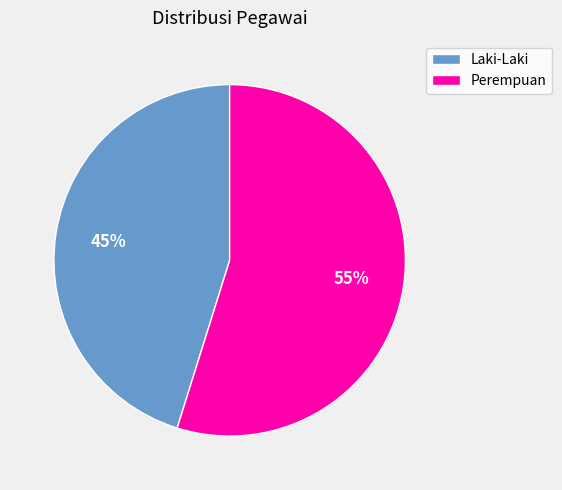

Is the sum of Perempuan and Laki-Laki greater than half?

Yes